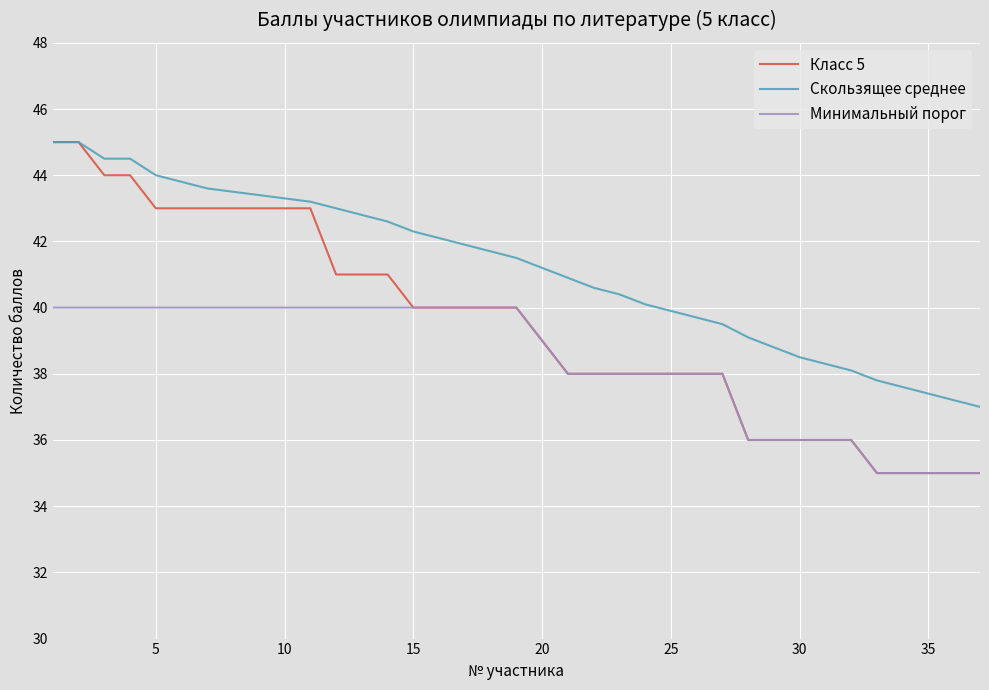

True or false: Минимальный порог and Скользящее среднее cross at least once.

False